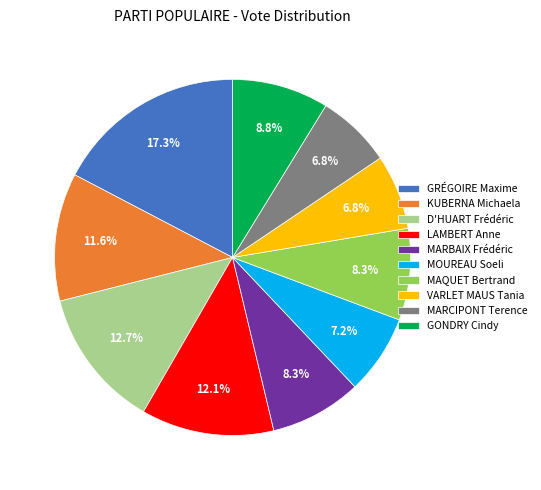

Does any single category account for the majority?

No